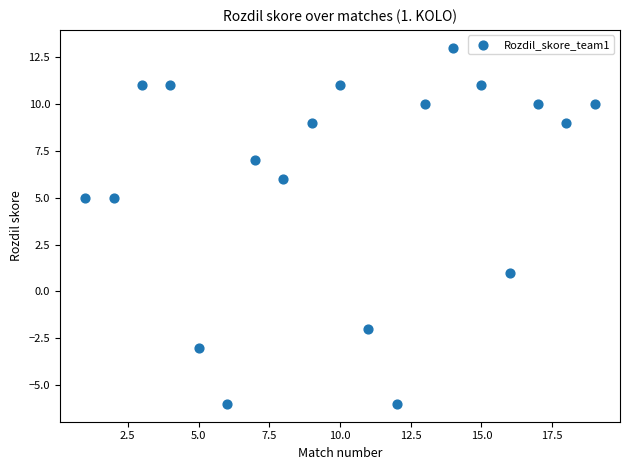

What is the range of Y values (max minus min)?

19